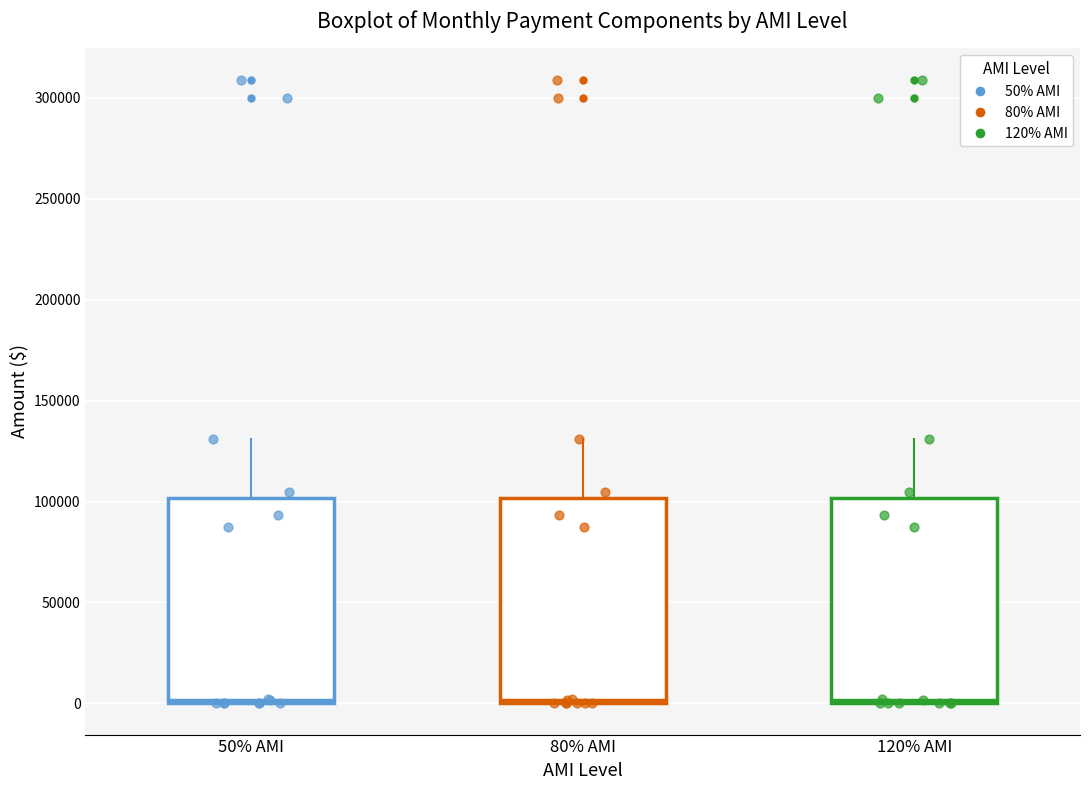

Where is the upper edge of the box for 50% AMI on the y-axis? The values are not printed on the chart, so give them approximately, as read against the axis.

100000